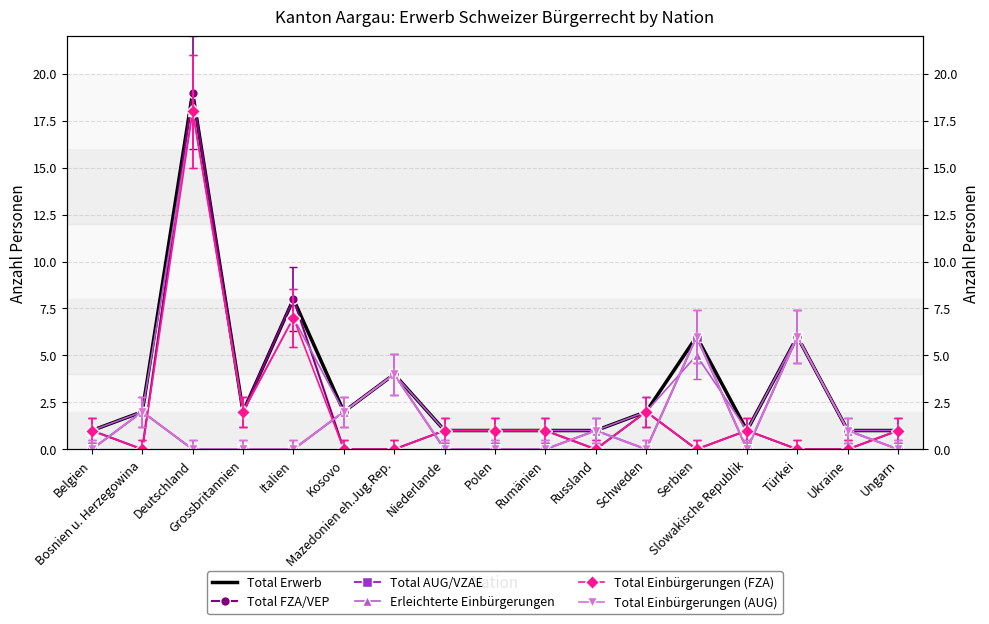

What is the average value of the Total FZA/VEP series?

2